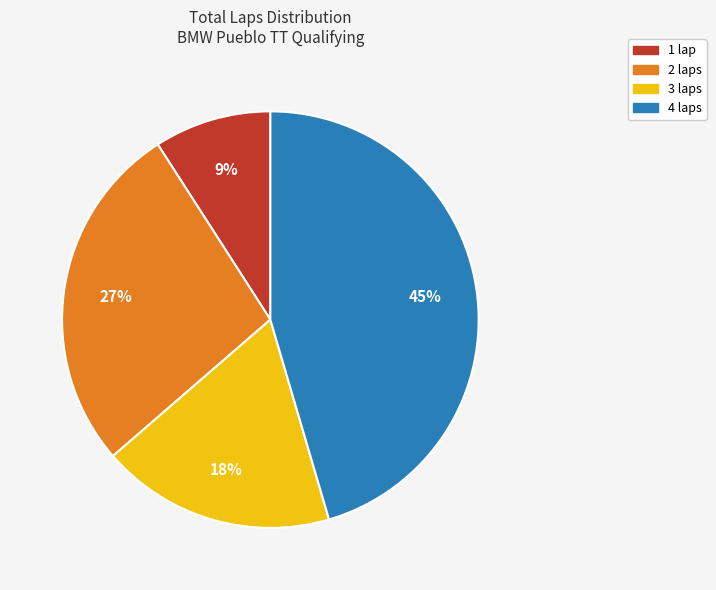

Combined, do 1 lap and 4 laps account for over 50%?

Yes